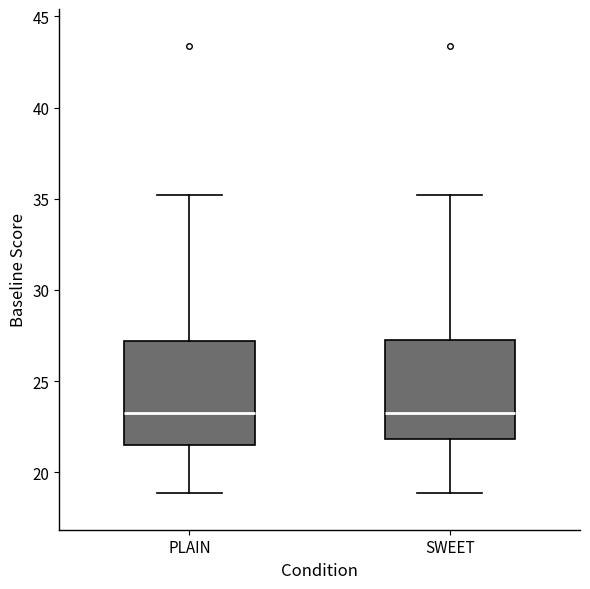

Reading left to right, transcribe this box plot: for each box, give where its median line is, the range the box spans, and where its two whiskers end, as read against the y-axis. The values are not printed on the chart, so give them approximately, as read against the axis.

PLAIN: median 23.0, box 21.5 to 27.0, whiskers 19.0 to 35.0
SWEET: median 23.0, box 22.0 to 27.5, whiskers 19.0 to 35.0